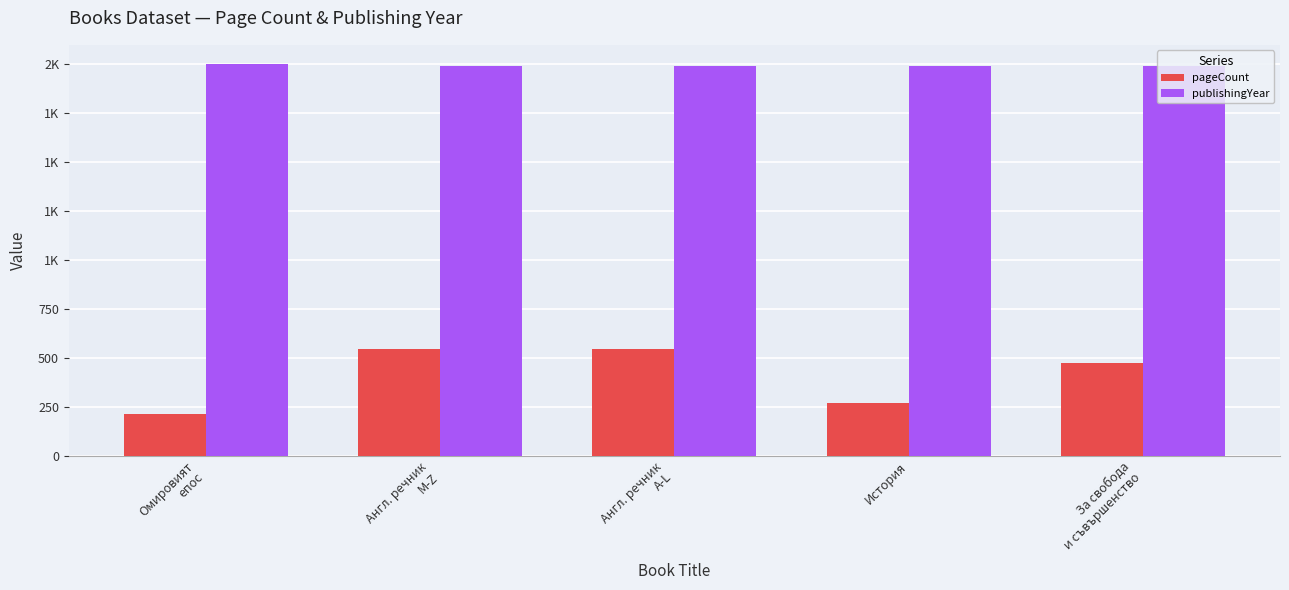

What are all the series names shown in the legend?

pageCount, publishingYear